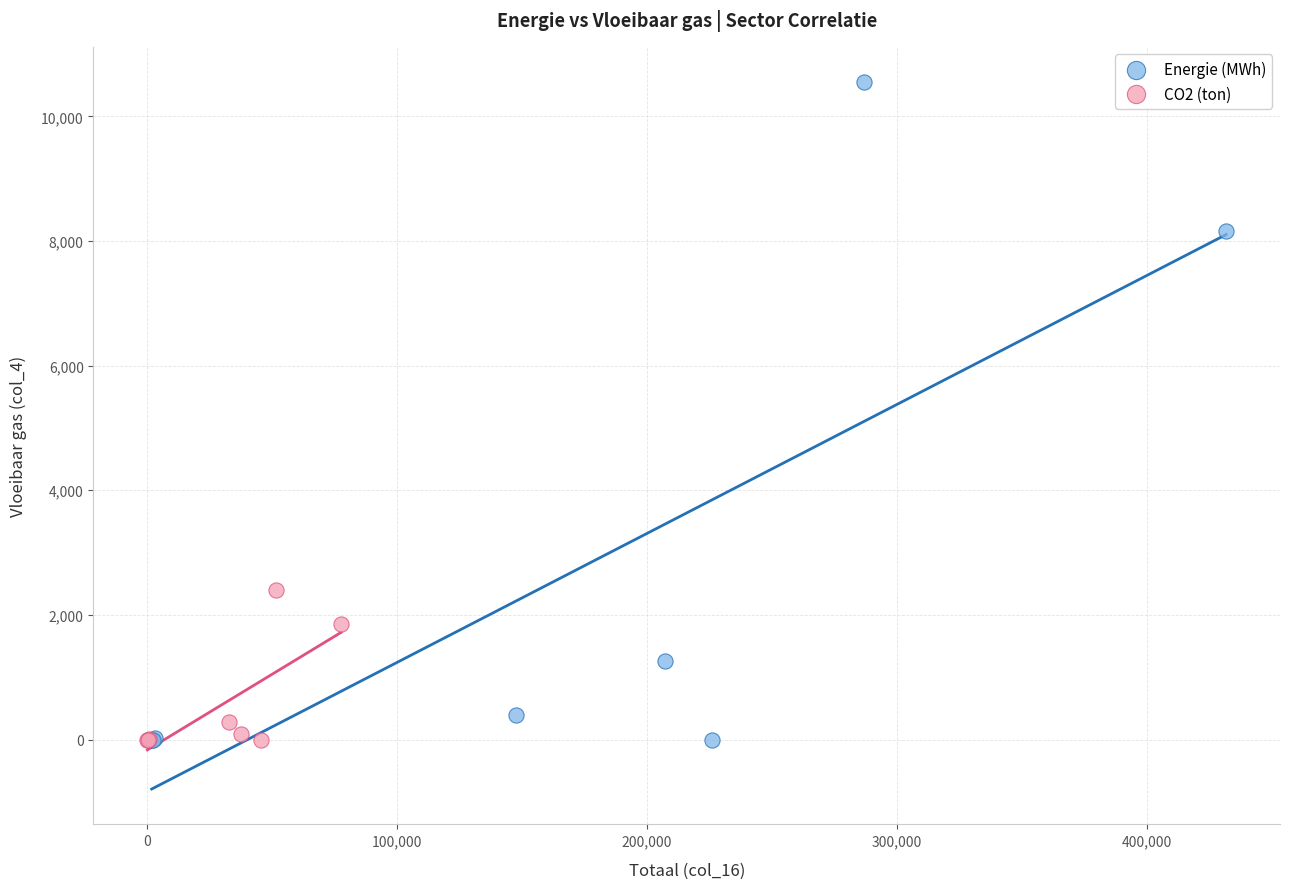

Which series reaches the maximum Y coordinate?

Energie (MWh)